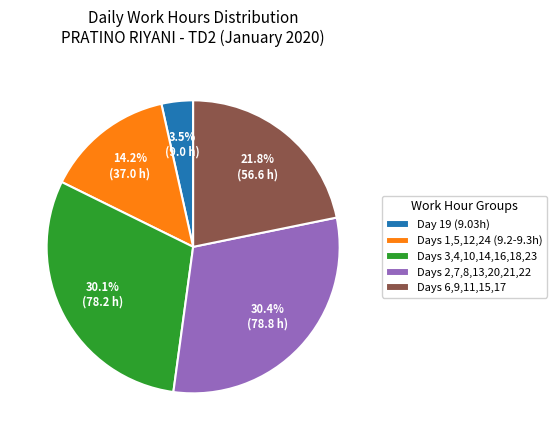

Between Day 19 (9.03h) and Days 2,7,8,13,20,21,22, which is larger?

Days 2,7,8,13,20,21,22